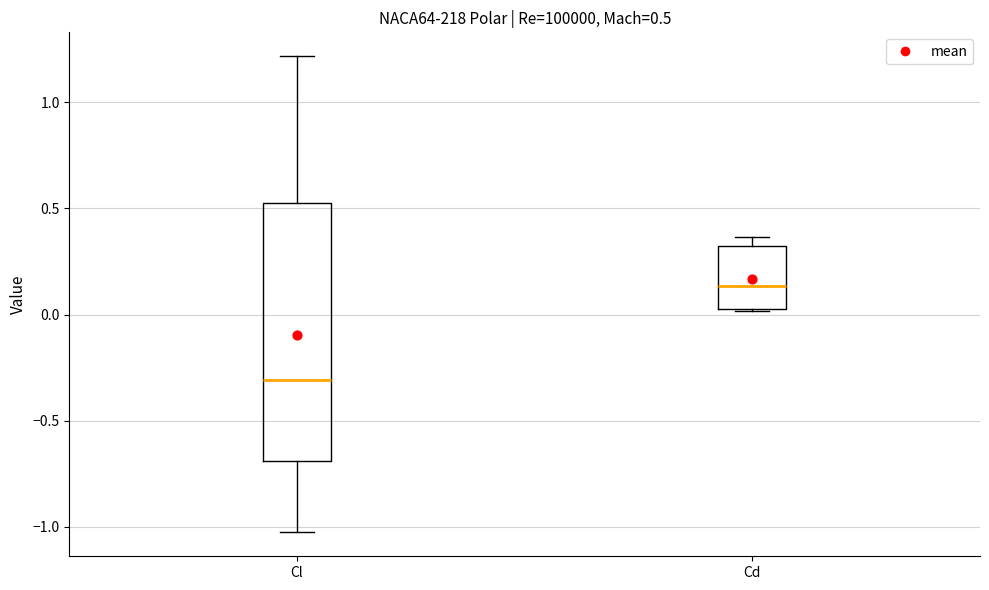

Comparing the boxes themselves (not the whiskers), which one is the tallest?

Cl